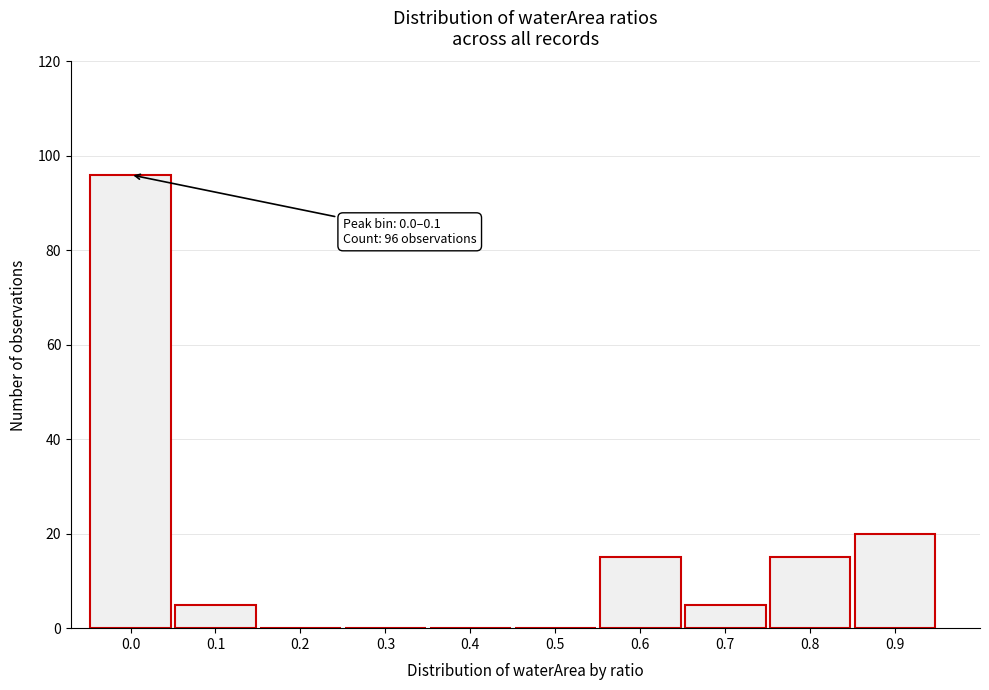

Reading right to left, what are all the values shown in this chart?

0.9=20	0.8=15	0.7=5	0.6=15	0.5=0	0.4=0	0.3=0	0.2=0	0.1=5	0.0=96